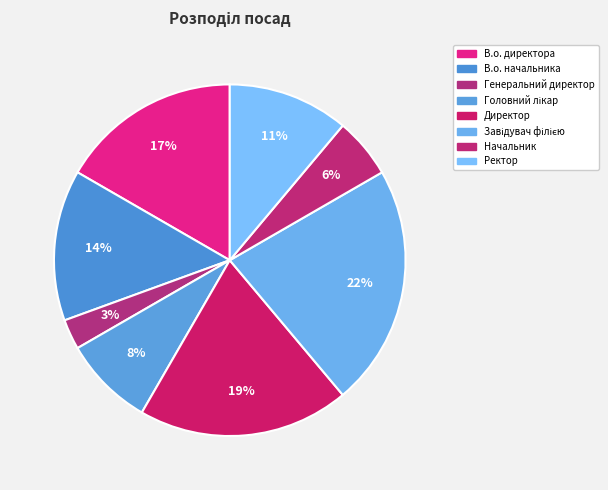

What is the total percentage of Начальник and Головний лікар?

13.9%